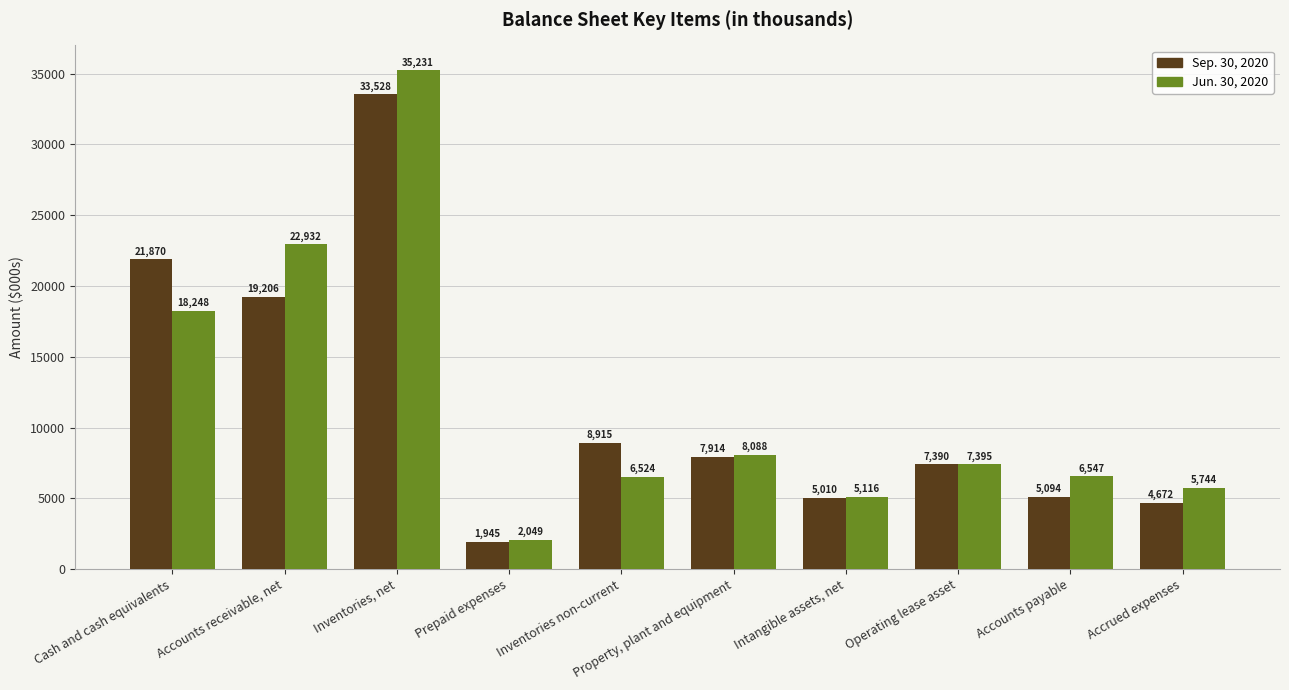

How many bars are there in each group?

2